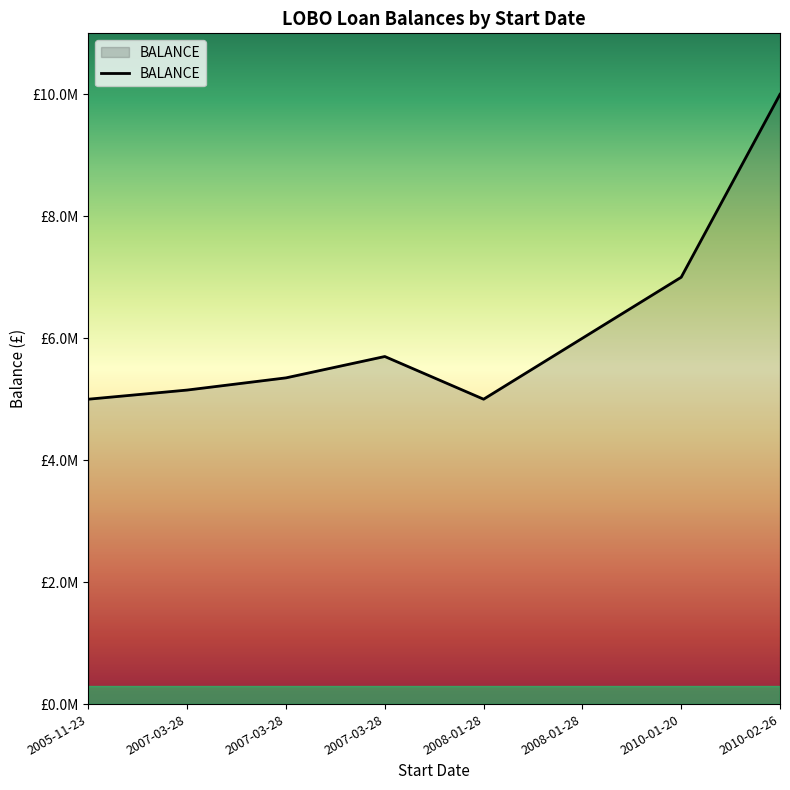

What is the minimum value shown in the chart?

5000000